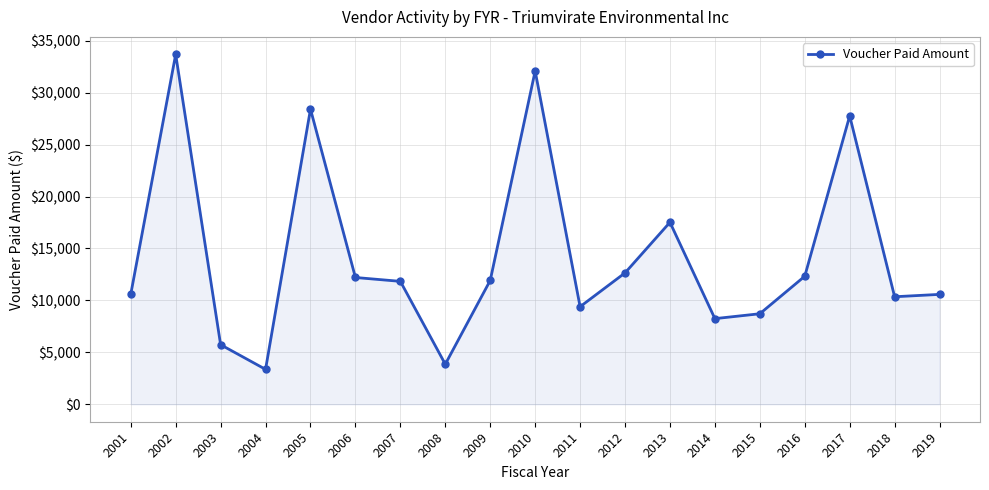

True or false: there are more than 2 points higher than both neighbors.

True